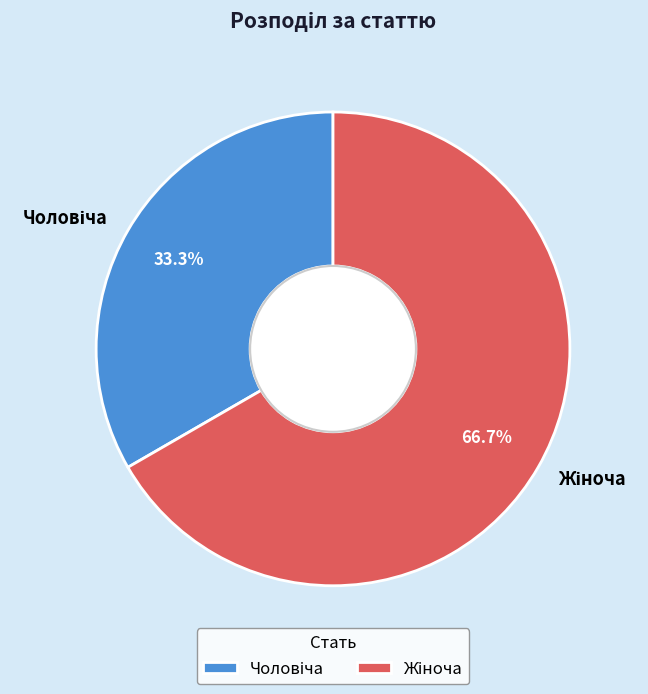

Is there any slice that represents more than half of the pie?

Yes